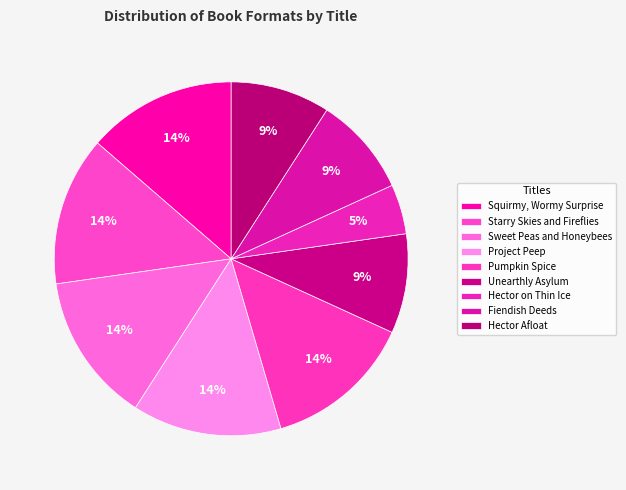

Which slice is the smallest?

Hector on Thin Ice